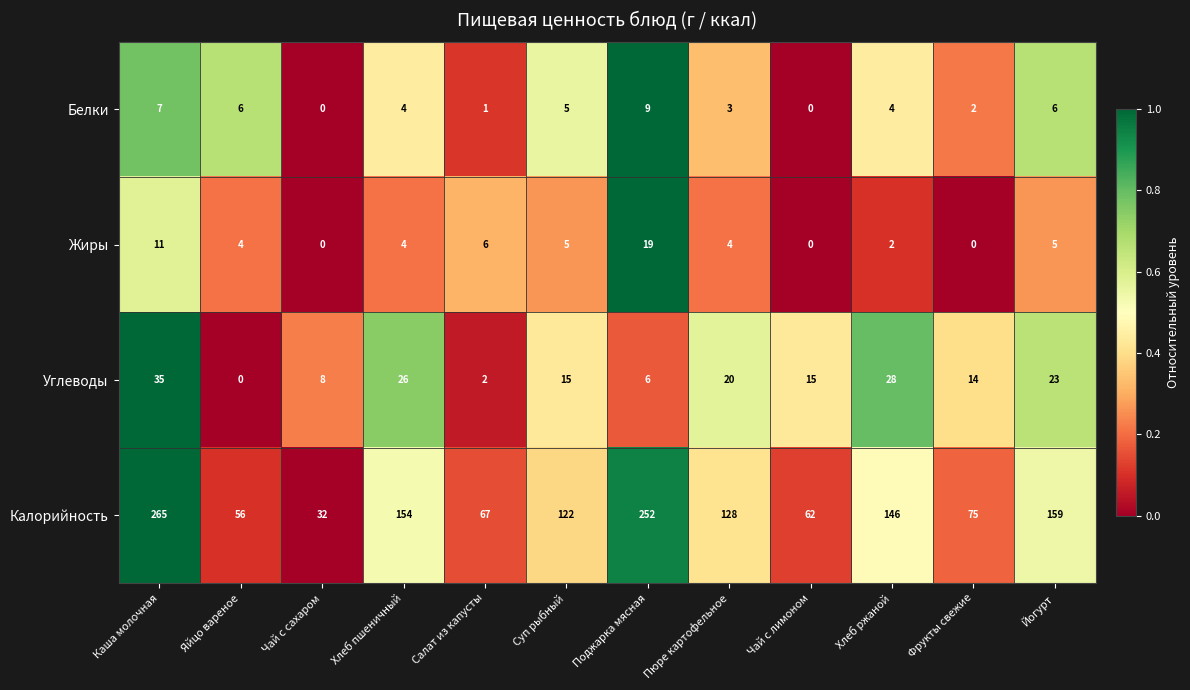

Which series has the widest spread of values?

Калорийность